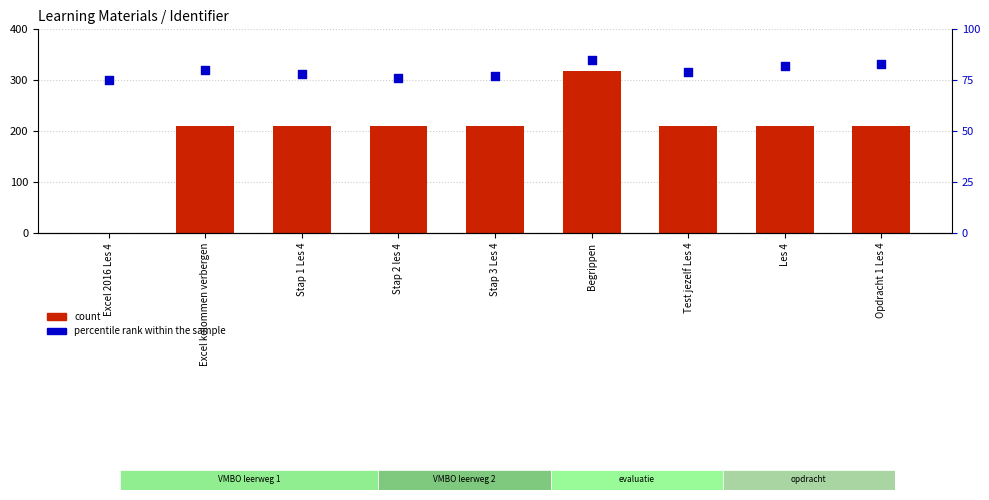

What are all the series names shown in the legend?

count, percentile rank within the sample